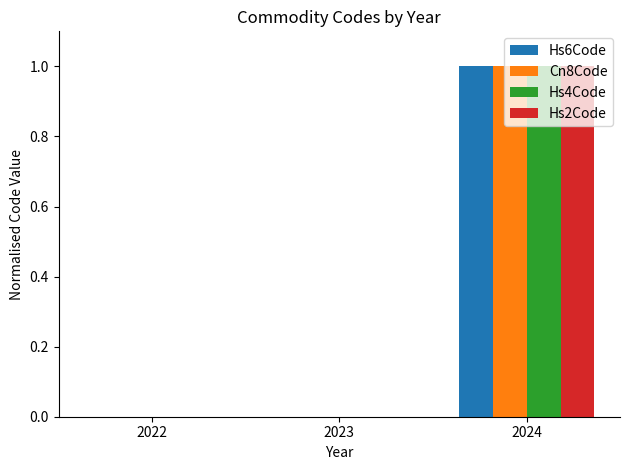

The value of Hs4Code at 2022 is 0. True or false?

True